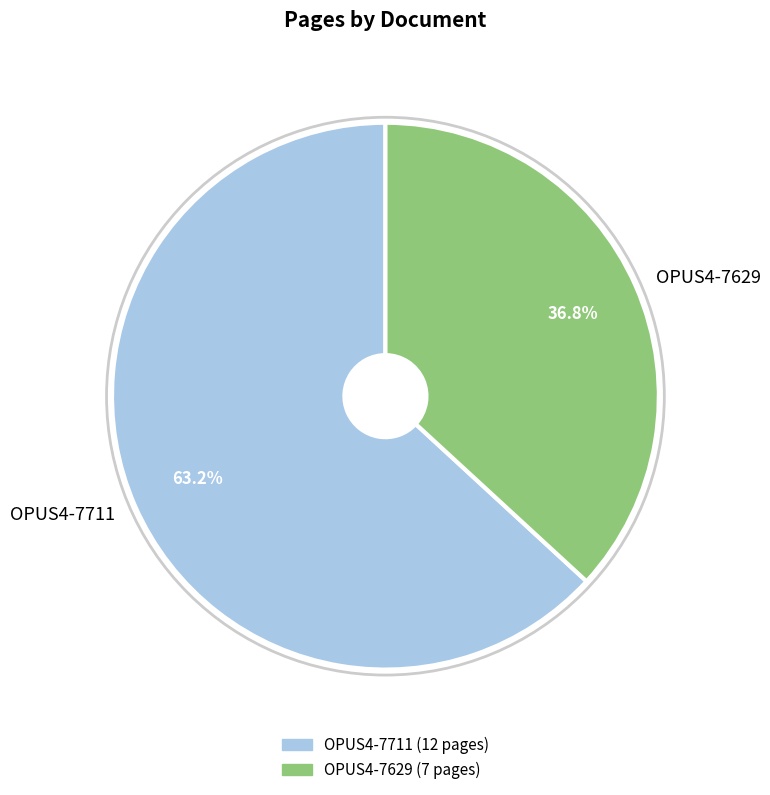

Do OPUS4-7629 and OPUS4-7711 together represent more than half of the pie?

Yes